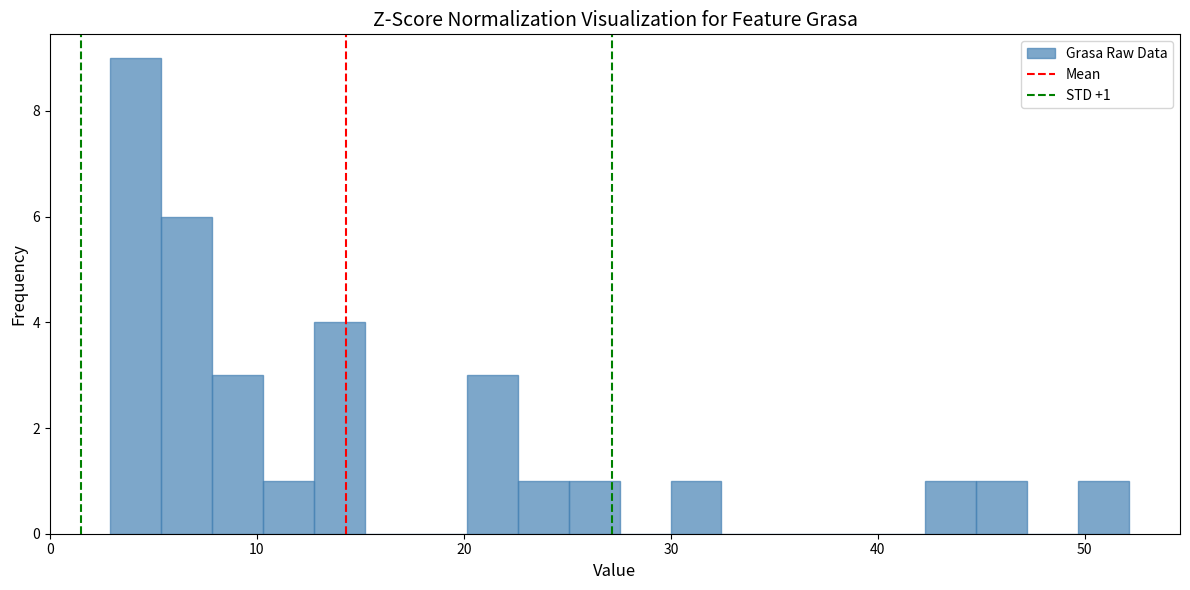

Around what value on the x-axis is the tallest bar? Give the approximate position of its centre, as read against the axis.

4